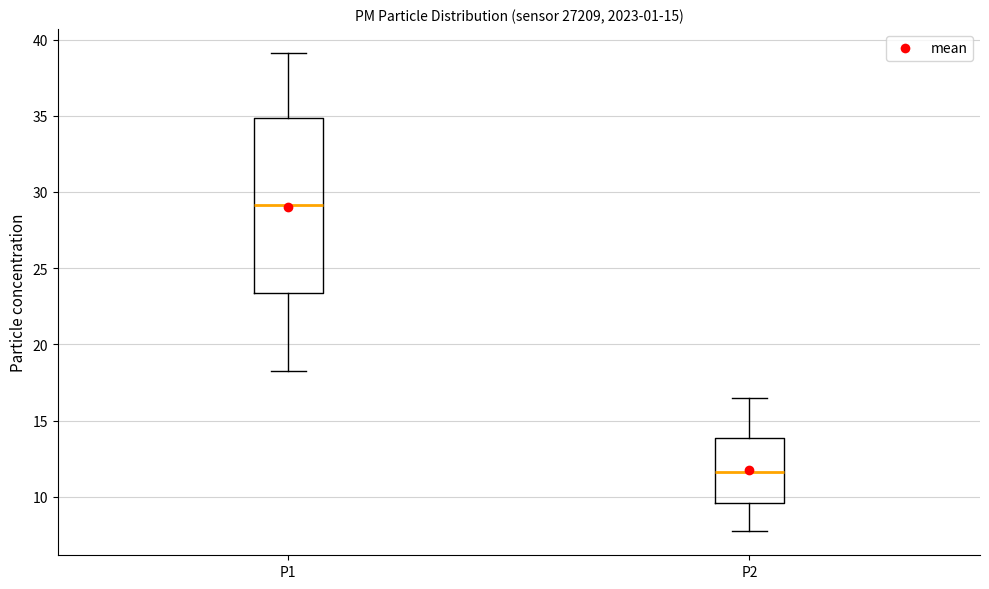

Which box is the tallest, from its lower edge to its upper edge?

P1